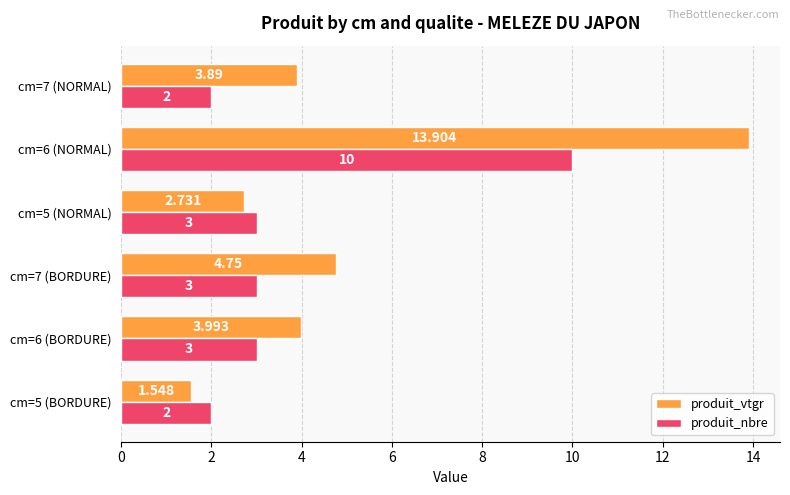

Which series has the largest range (max minus min)?

produit_vtgr